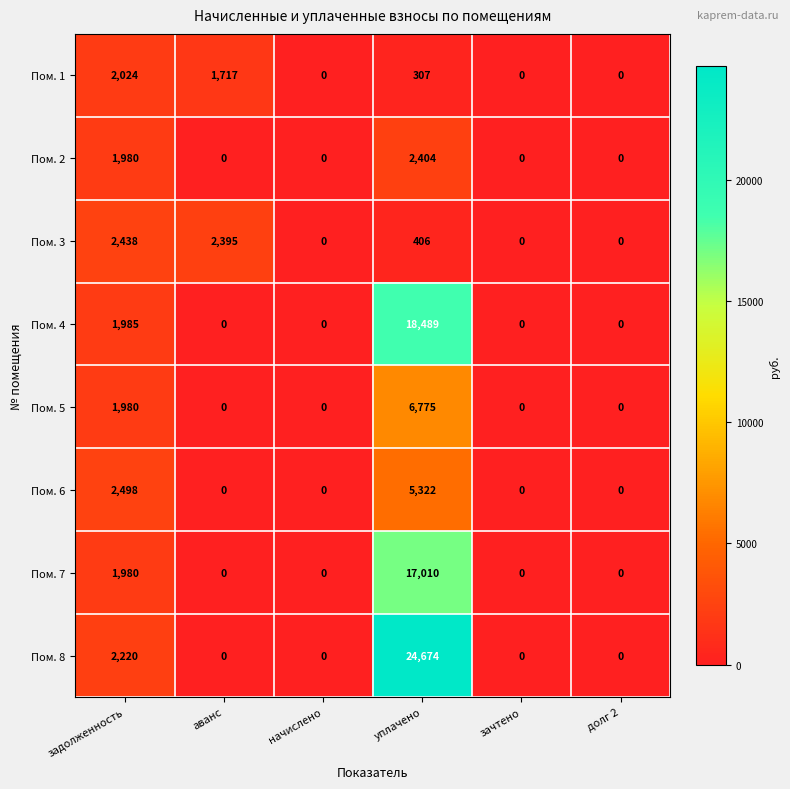

What is the total value across all series at задолженность?

17105